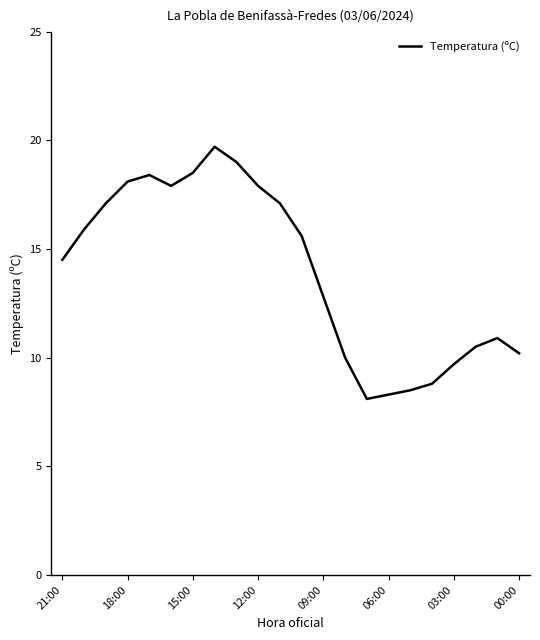

What is the greatest value displayed?

19.7